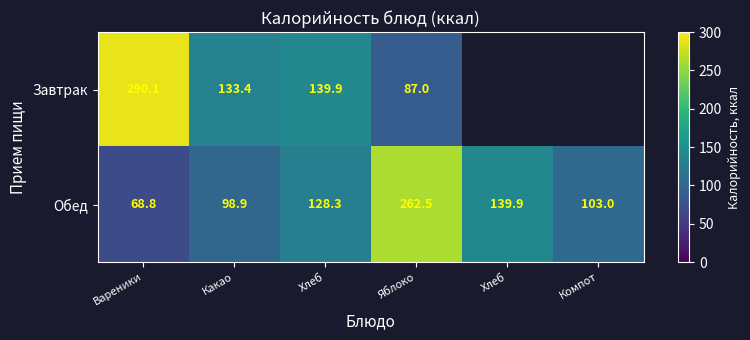

What is the maximum value shown in the chart?

290.1